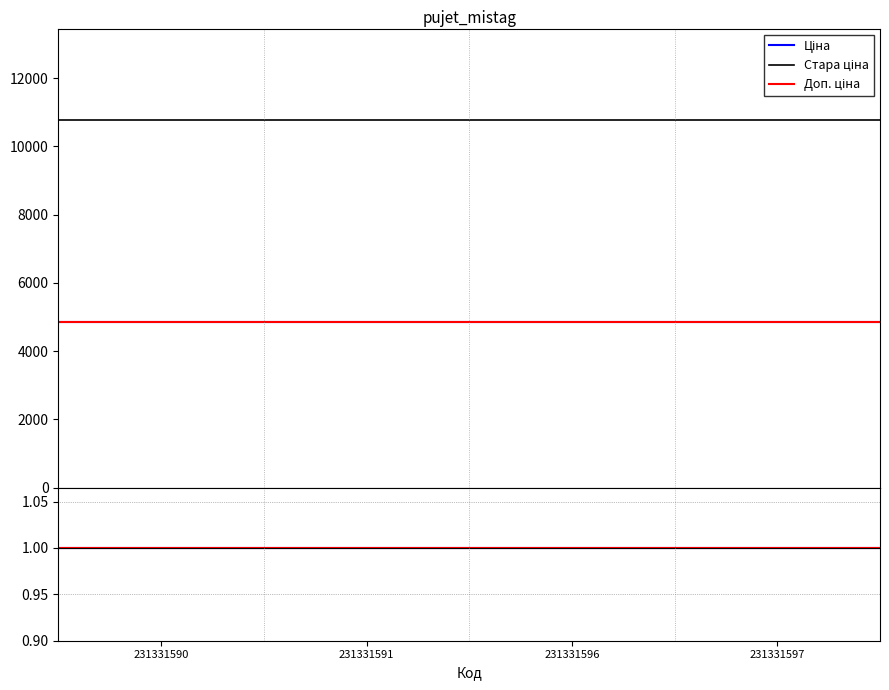

Is it true that Ціна equals 1.0 at 231331596?

True